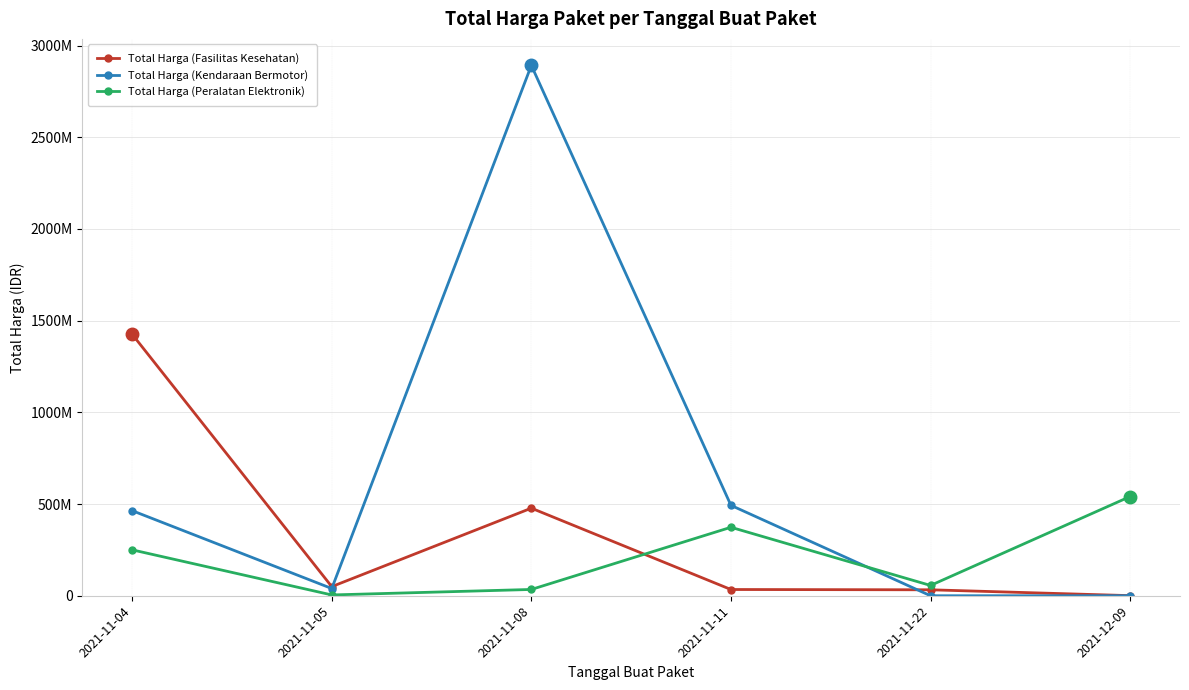

Which series has the largest range (max minus min)?

Total Harga (Kendaraan Bermotor)